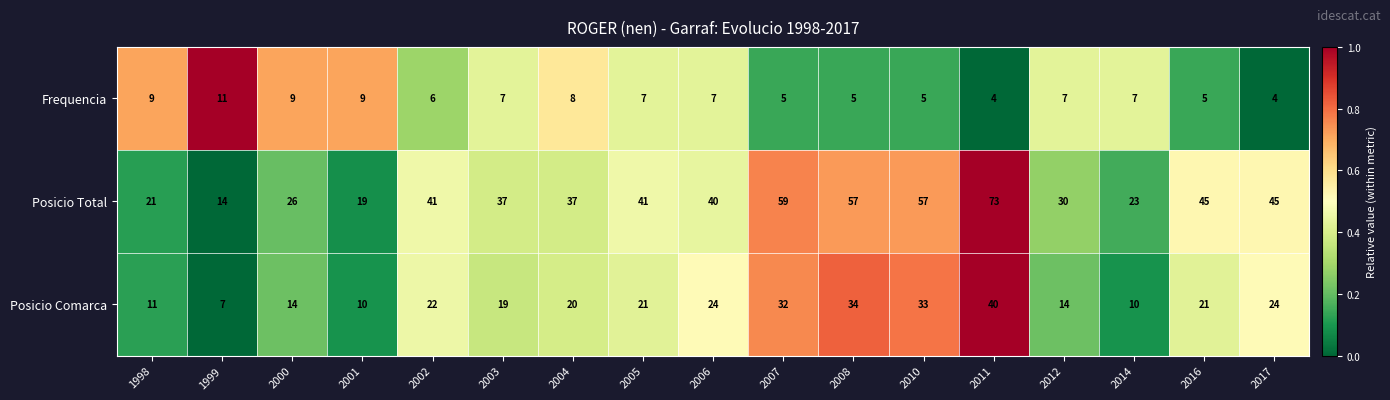

The value of Posicio Comarca at 2004 is 9. True or false?

False